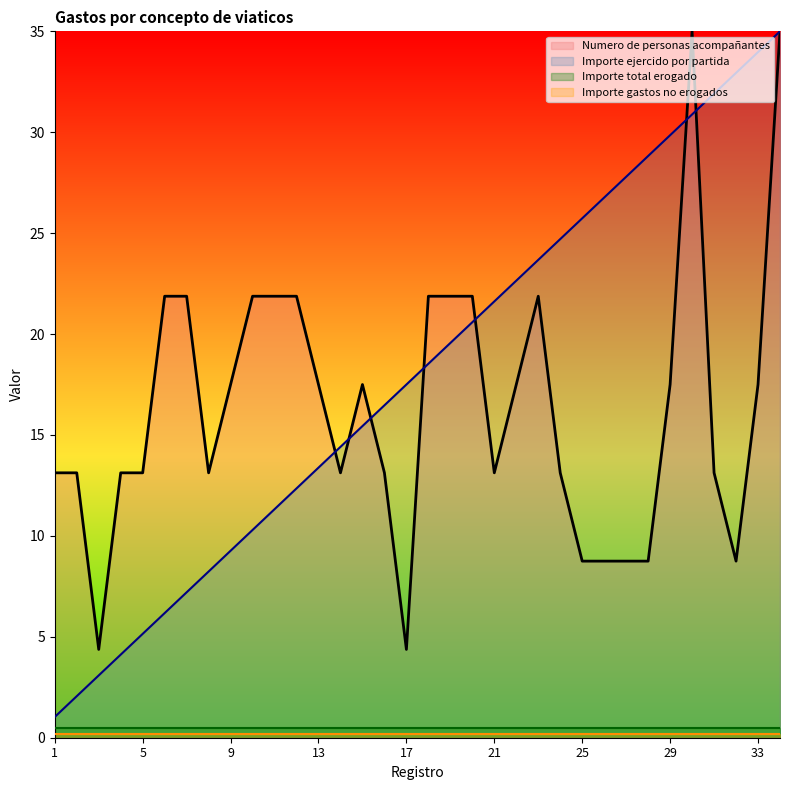

Does the chart display data point markers on the line(s)?

No